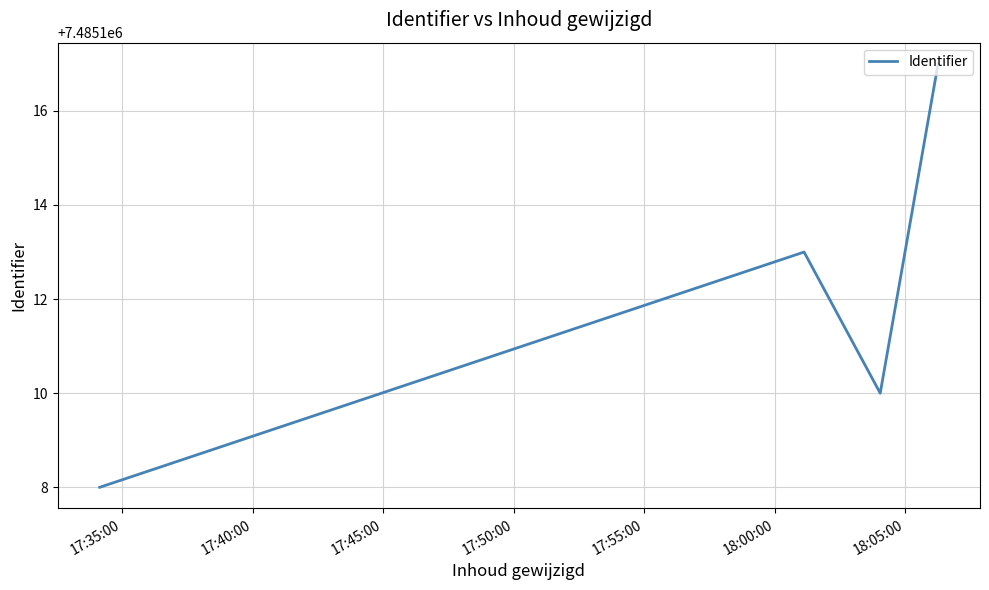

How many interior local valleys (lower than both neighbors) does the data have?

1